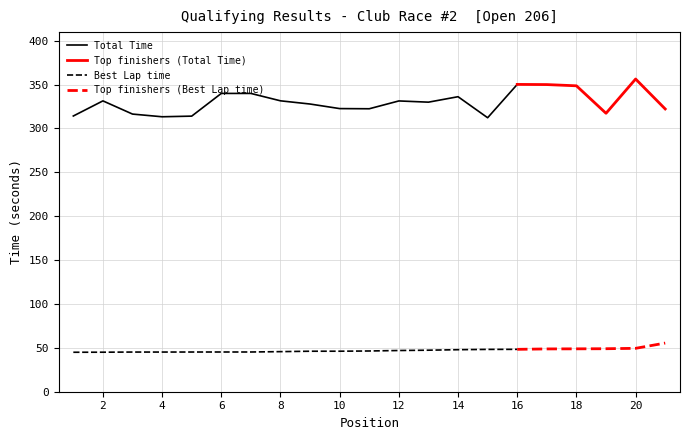

In Total Time, how many points are higher than both neighbors (excluding endpoints)?

6